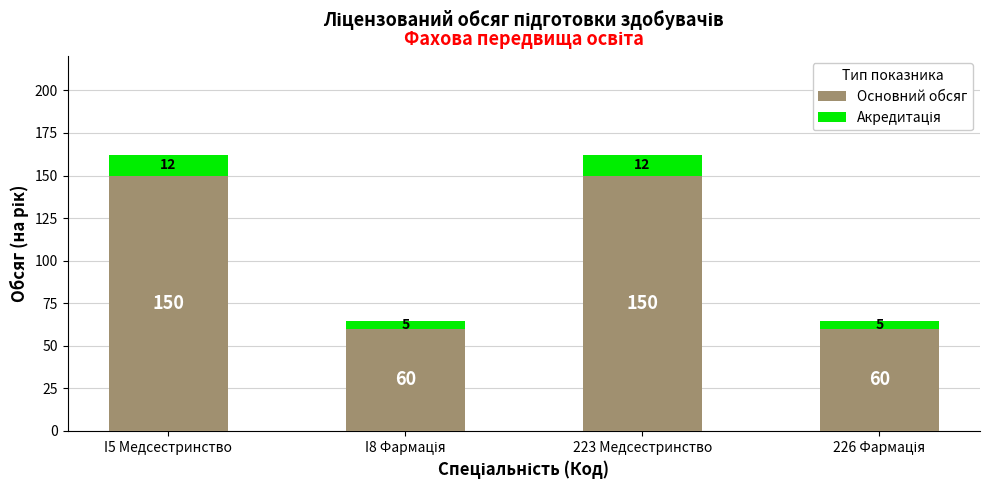

Count the Основний обсяг values in the range 60 to 150.

4